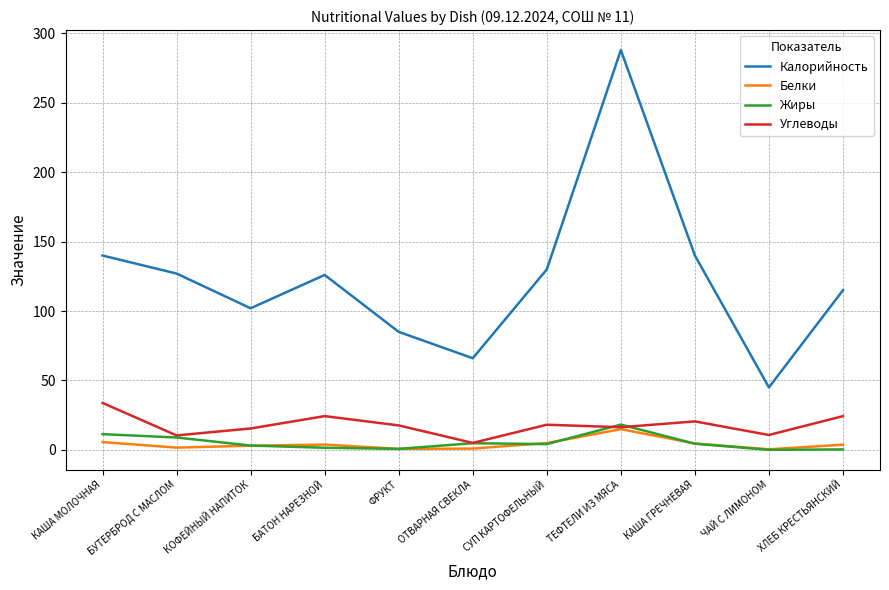

The Калорийность series shows 21.4 at ФРУКТ. True or false?

False